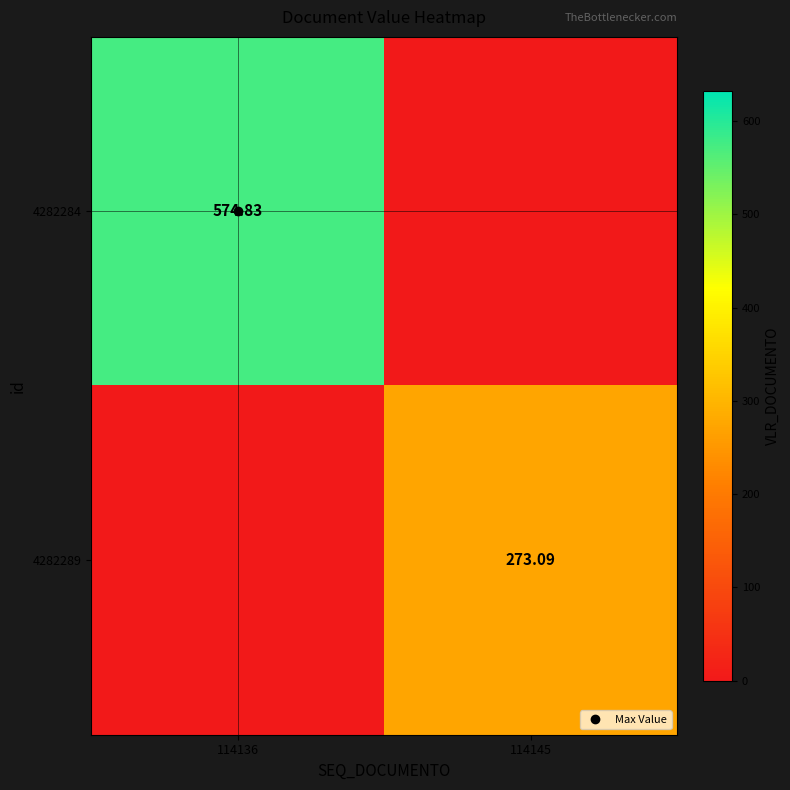

Which series changed the most between 114136 and 114145?

4282284